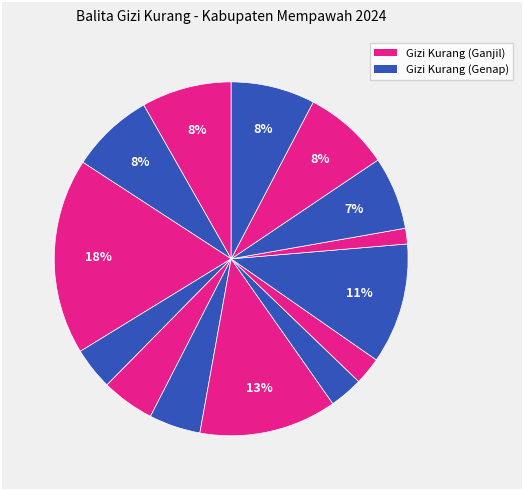

Count the number of slices in the pie.

14